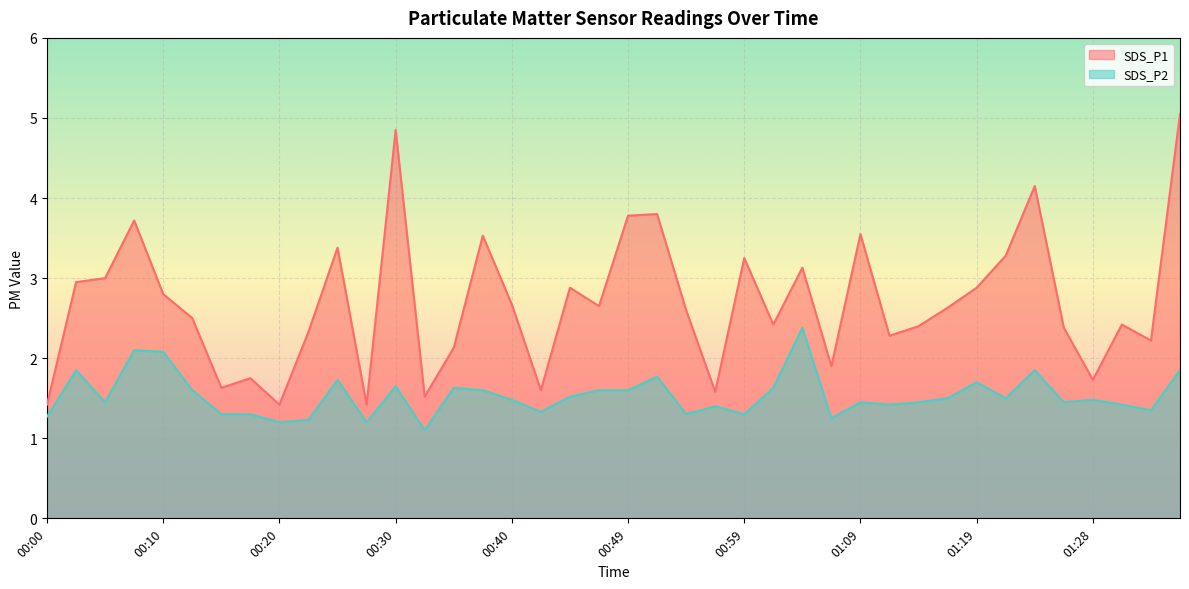

What is the value of the SDS_P1 point at the 16th from the left?

3.5